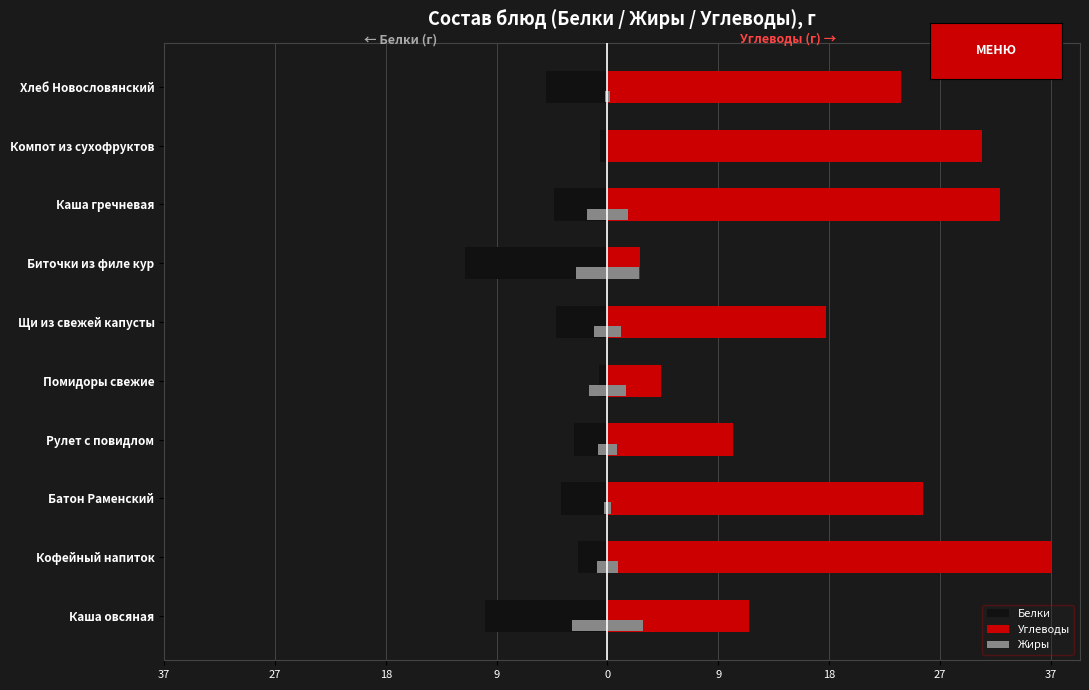

Between Рулет с повидлом and Каша гречневая, which is larger?

Рулет с повидлом